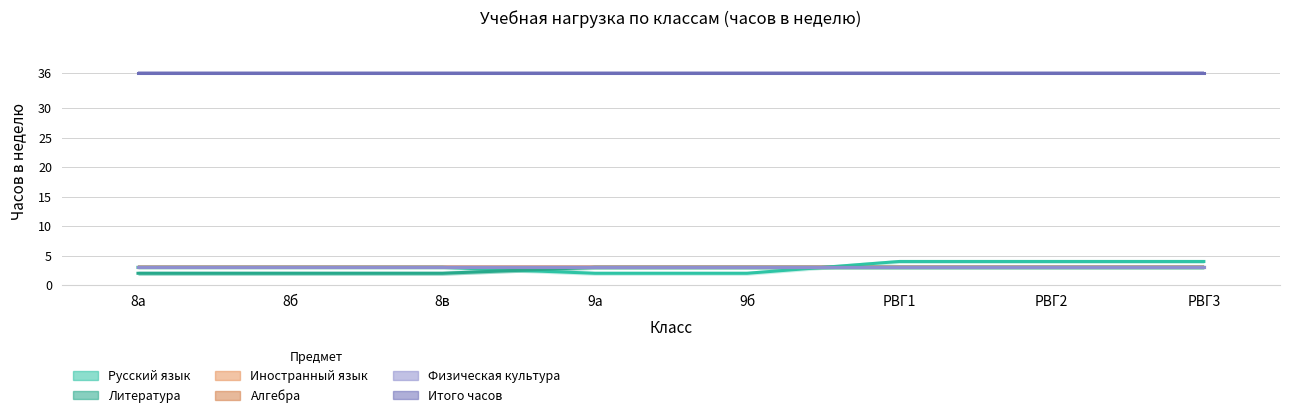

At how many categories does at least one series exceed 19?

8